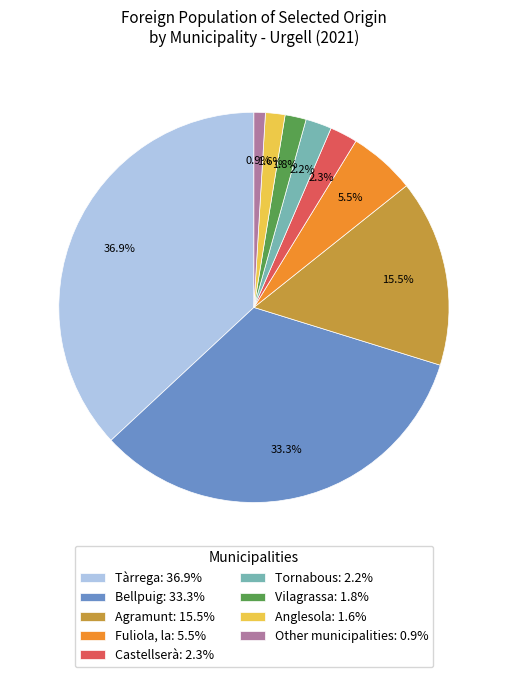

Which category has the biggest portion of the pie?

Tàrrega